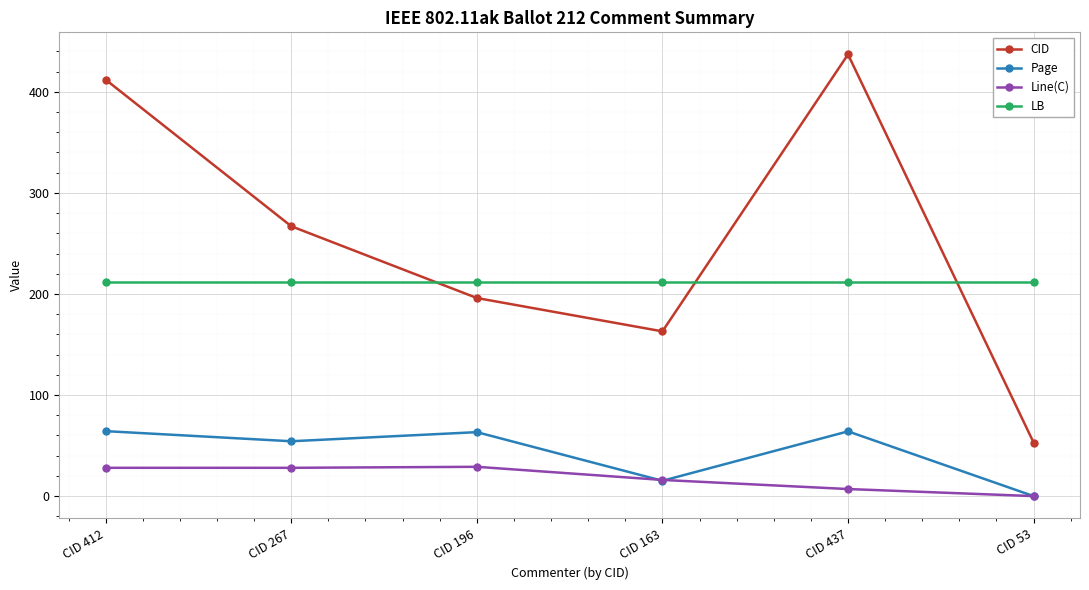

Between which two adjacent categories do CID and LB first intersect?

CID 267 and CID 196